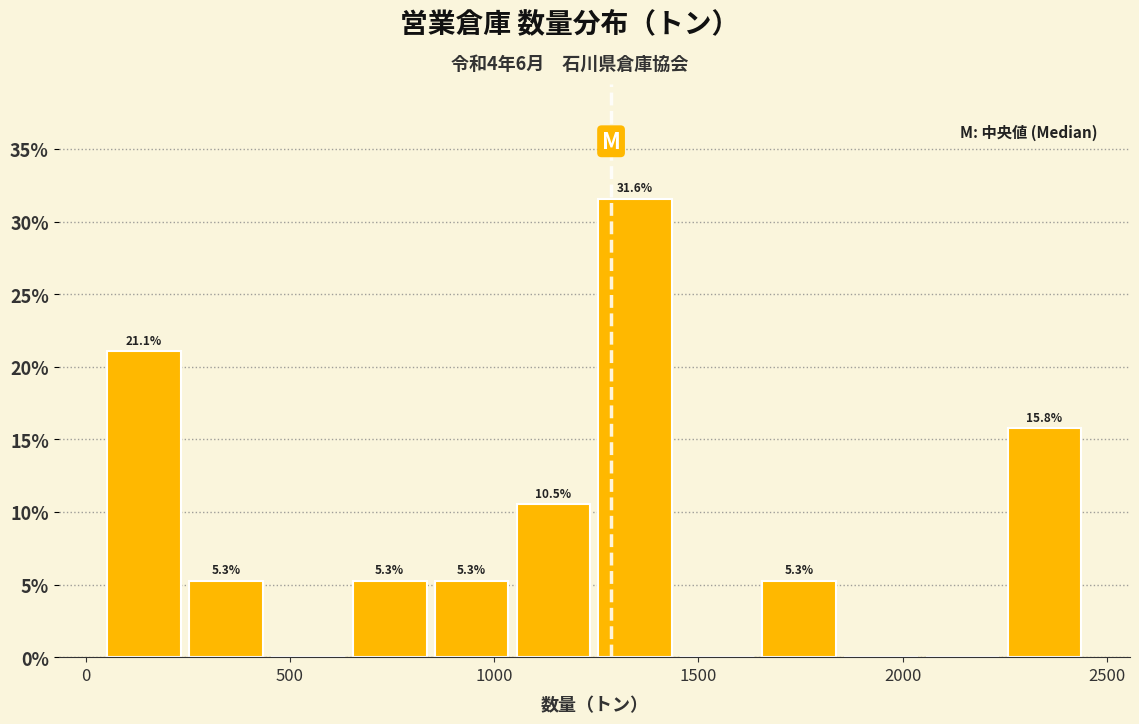

Which range on the x-axis has the tallest bar?

1250 to 1450